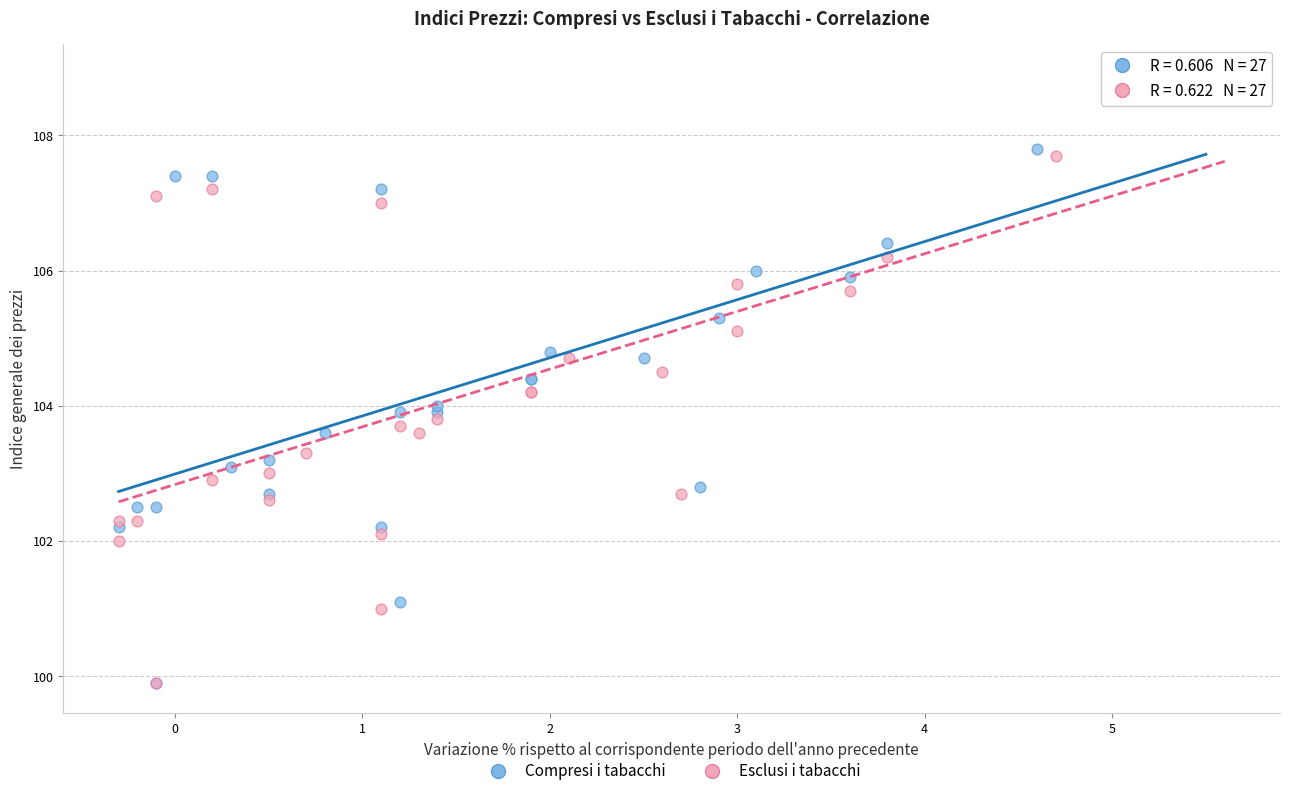

Which series has the widest spread of Y values?

Compresi i tabacchi